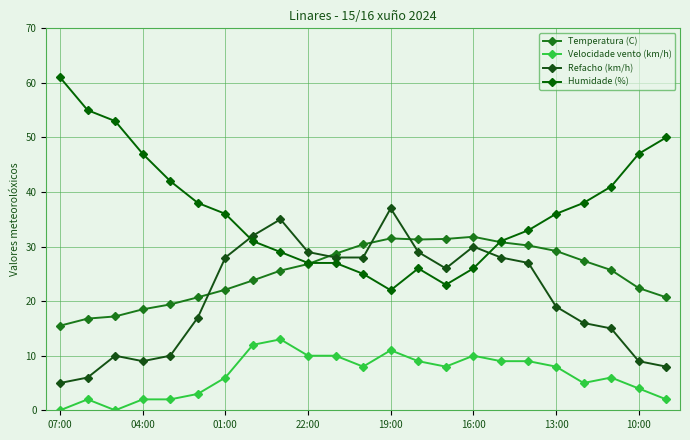

True or false: Velocidade vento (km/h) has more than 1 points higher than both neighbors.

True